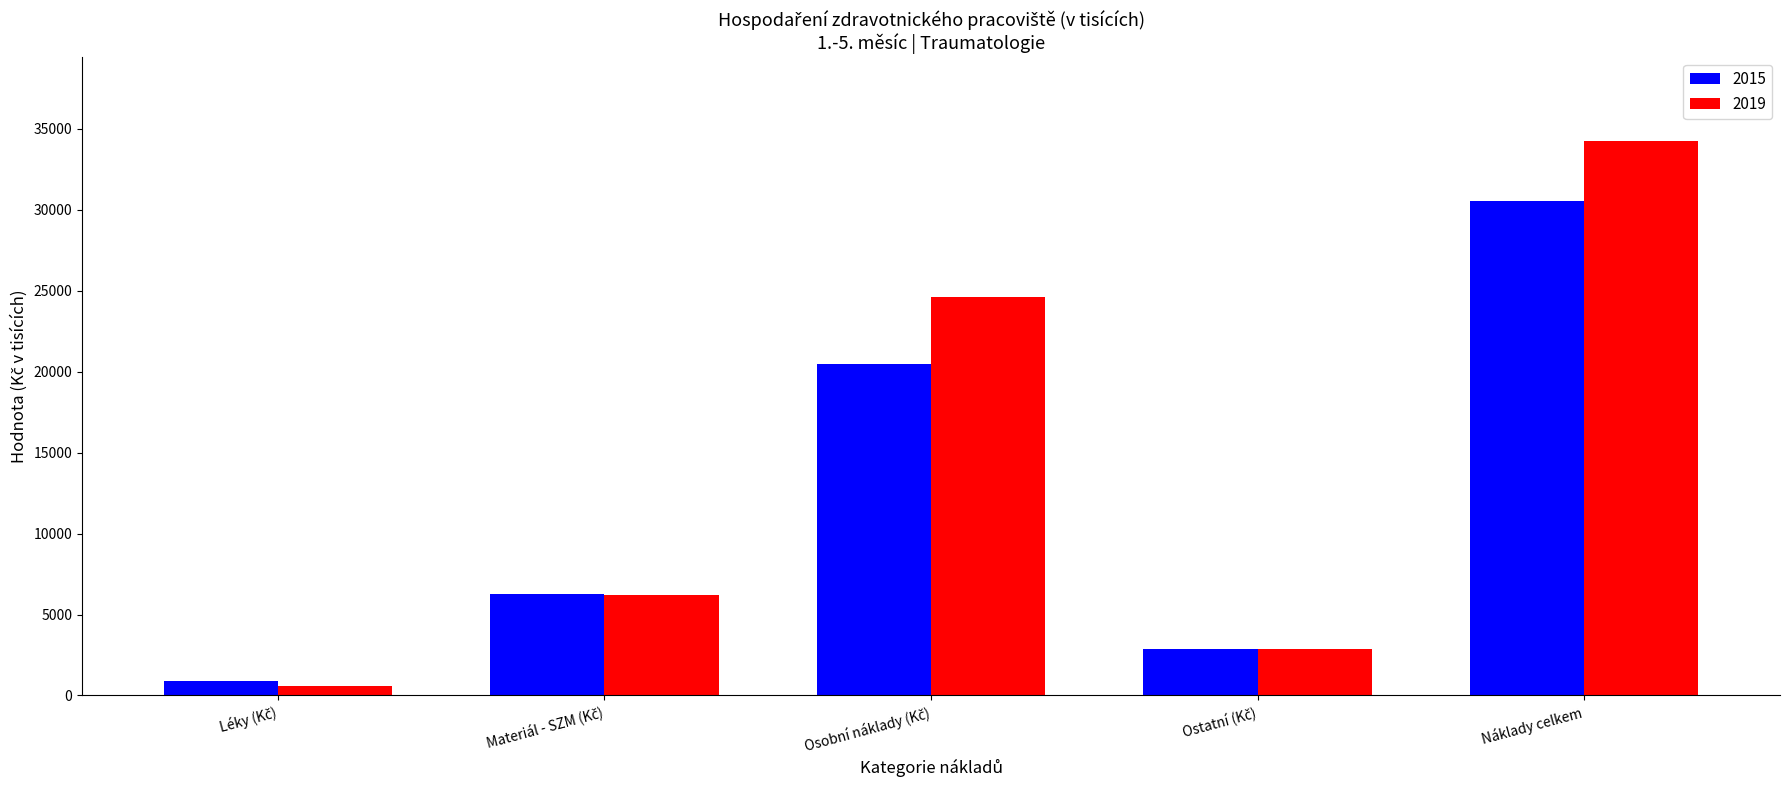

What is the difference between the maximum and minimum values in the 2019 series?

33688.2